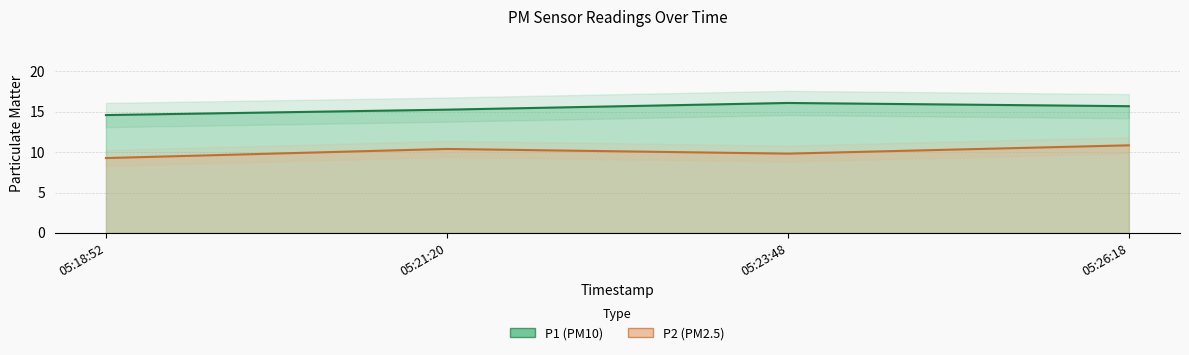

At which label is P2 closest to 10?

05:23:48